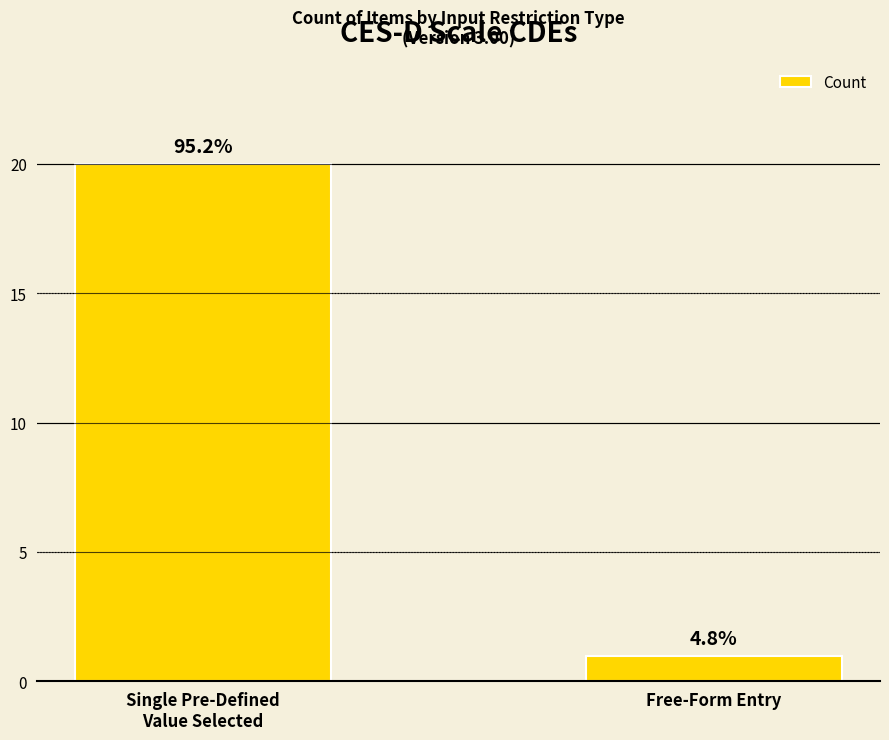

Reading right to left, list all the values displayed in this chart.

Free-Form Entry=1	Single Pre-Defined
Value Selected=20